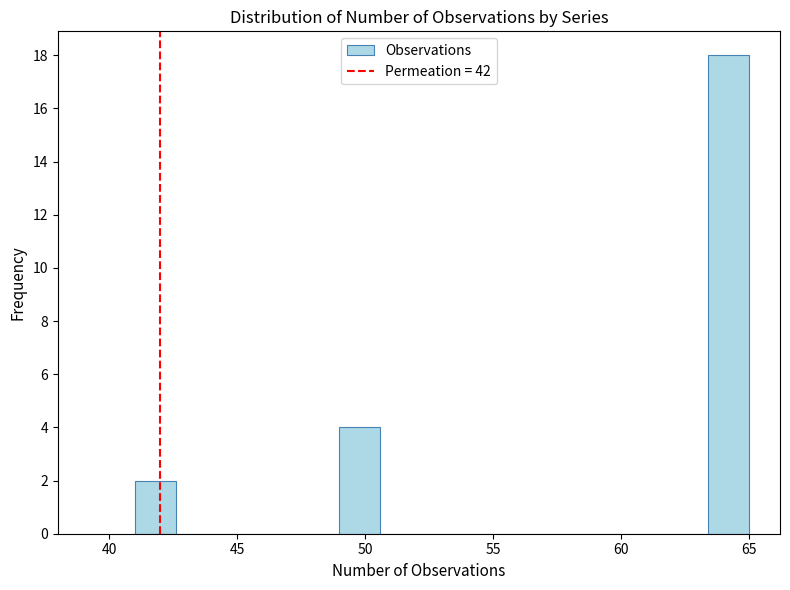

Read against the x-axis, roughly where is the centre of the tallest bar?

64.0